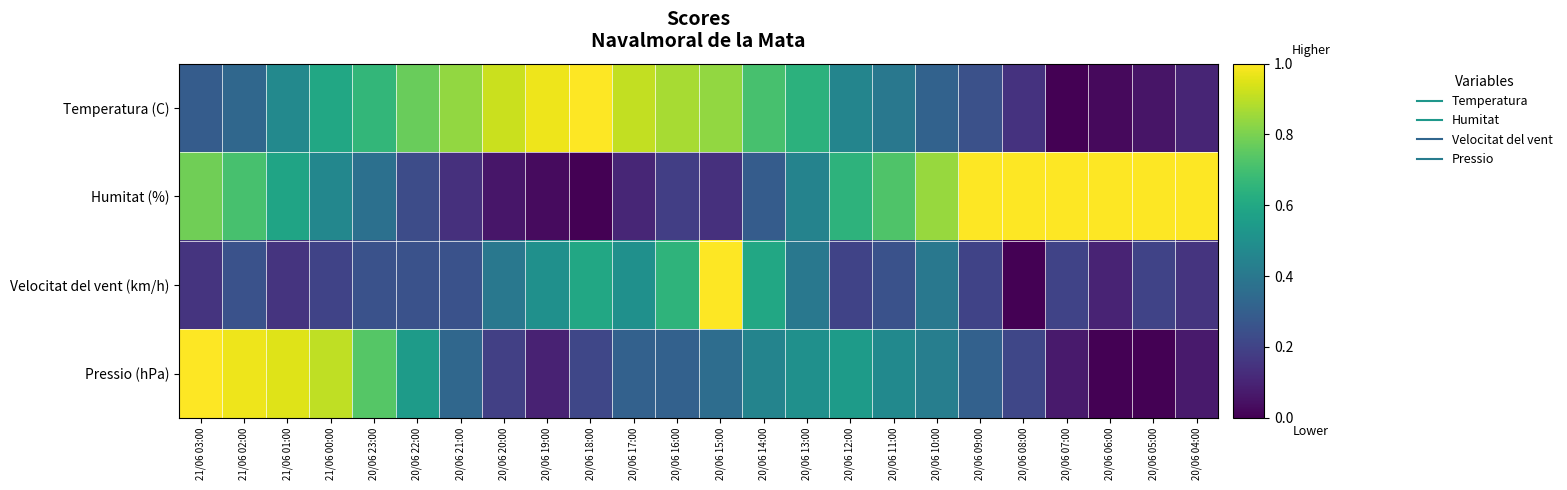

Reading left to right, transcribe all the data shown in this chart.

Temperatura (C): 21/06 03:00=0.3	21/06 02:00=0.3	21/06 01:00=0.5	21/06 00:00=0.6	20/06 23:00=0.7	20/06 22:00=0.8	20/06 21:00=0.8	20/06 20:00=0.9	20/06 19:00=1.0	20/06 18:00=1.0	20/06 17:00=0.9	20/06 16:00=0.9	20/06 15:00=0.8	20/06 14:00=0.7	20/06 13:00=0.6	20/06 12:00=0.5	20/06 11:00=0.4	20/06 10:00=0.3	20/06 09:00=0.2	20/06 08:00=0.1	20/06 07:00=0.0	20/06 06:00=0.0	20/06 05:00=0.1	20/06 04:00=0.1
Humitat (%): 21/06 03:00=0.8	21/06 02:00=0.7	21/06 01:00=0.6	21/06 00:00=0.5	20/06 23:00=0.4	20/06 22:00=0.2	20/06 21:00=0.1	20/06 20:00=0.1	20/06 19:00=0.0	20/06 18:00=0.0	20/06 17:00=0.1	20/06 16:00=0.2	20/06 15:00=0.1	20/06 14:00=0.3	20/06 13:00=0.4	20/06 12:00=0.6	20/06 11:00=0.7	20/06 10:00=0.8	20/06 09:00=1.0	20/06 08:00=1.0	20/06 07:00=1.0	20/06 06:00=1.0	20/06 05:00=1.0	20/06 04:00=1.0
Velocitat del vent (km/h): 21/06 03:00=0.1	21/06 02:00=0.2	21/06 01:00=0.1	21/06 00:00=0.2	20/06 23:00=0.2	20/06 22:00=0.2	20/06 21:00=0.2	20/06 20:00=0.4	20/06 19:00=0.5	20/06 18:00=0.6	20/06 17:00=0.5	20/06 16:00=0.7	20/06 15:00=1.0	20/06 14:00=0.6	20/06 13:00=0.4	20/06 12:00=0.2	20/06 11:00=0.2	20/06 10:00=0.4	20/06 09:00=0.2	20/06 08:00=0.0	20/06 07:00=0.2	20/06 06:00=0.1	20/06 05:00=0.2	20/06 04:00=0.1
Pressio (hPa): 21/06 03:00=1.0	21/06 02:00=1.0	21/06 01:00=1.0	21/06 00:00=0.9	20/06 23:00=0.7	20/06 22:00=0.5	20/06 21:00=0.3	20/06 20:00=0.2	20/06 19:00=0.1	20/06 18:00=0.2	20/06 17:00=0.3	20/06 16:00=0.3	20/06 15:00=0.4	20/06 14:00=0.5	20/06 13:00=0.5	20/06 12:00=0.5	20/06 11:00=0.5	20/06 10:00=0.4	20/06 09:00=0.3	20/06 08:00=0.2	20/06 07:00=0.1	20/06 06:00=0.0	20/06 05:00=0.0	20/06 04:00=0.1